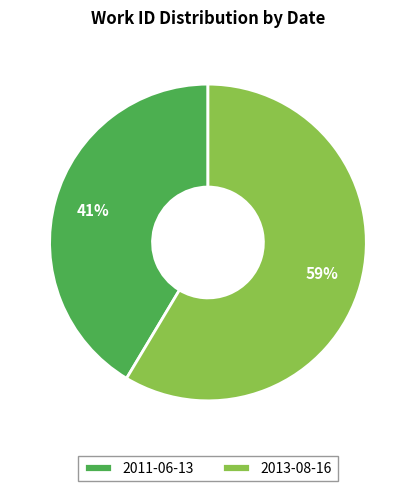

Combined, do 2013-08-16 and 2011-06-13 account for over 50%?

Yes